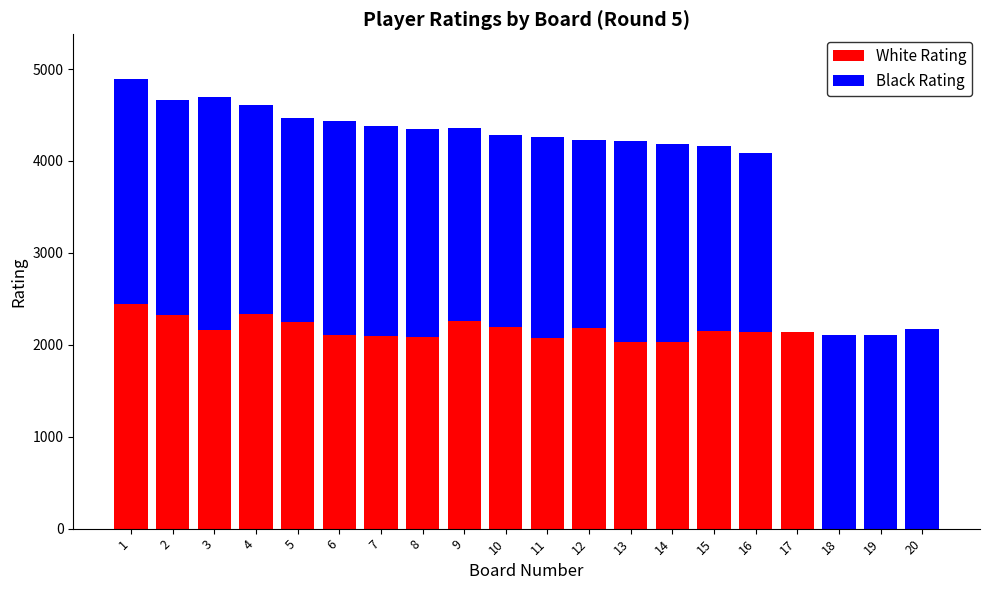

The value of White Rating at 19 is 0. True or false?

True